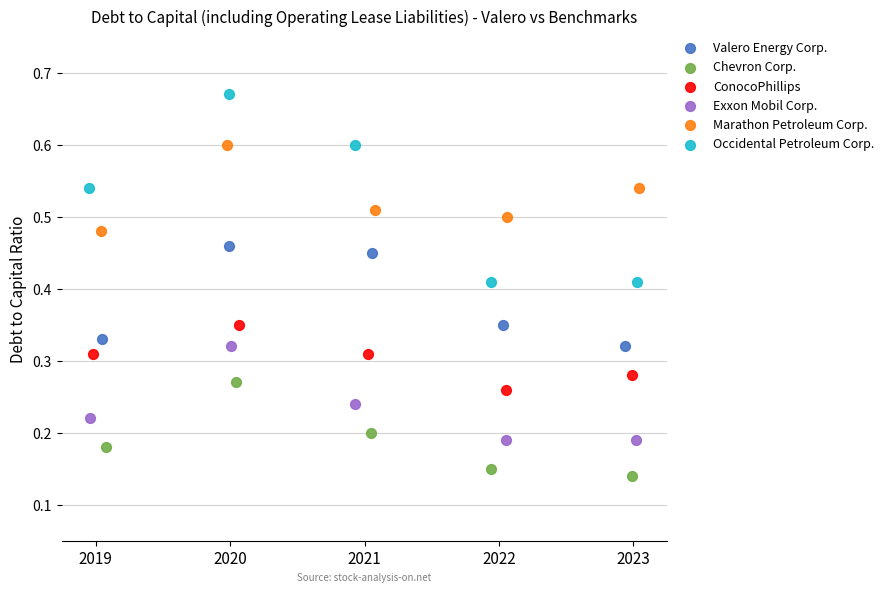

What are all the series names shown in the legend?

Valero Energy Corp., Chevron Corp., ConocoPhillips, Exxon Mobil Corp., Marathon Petroleum Corp., Occidental Petroleum Corp.